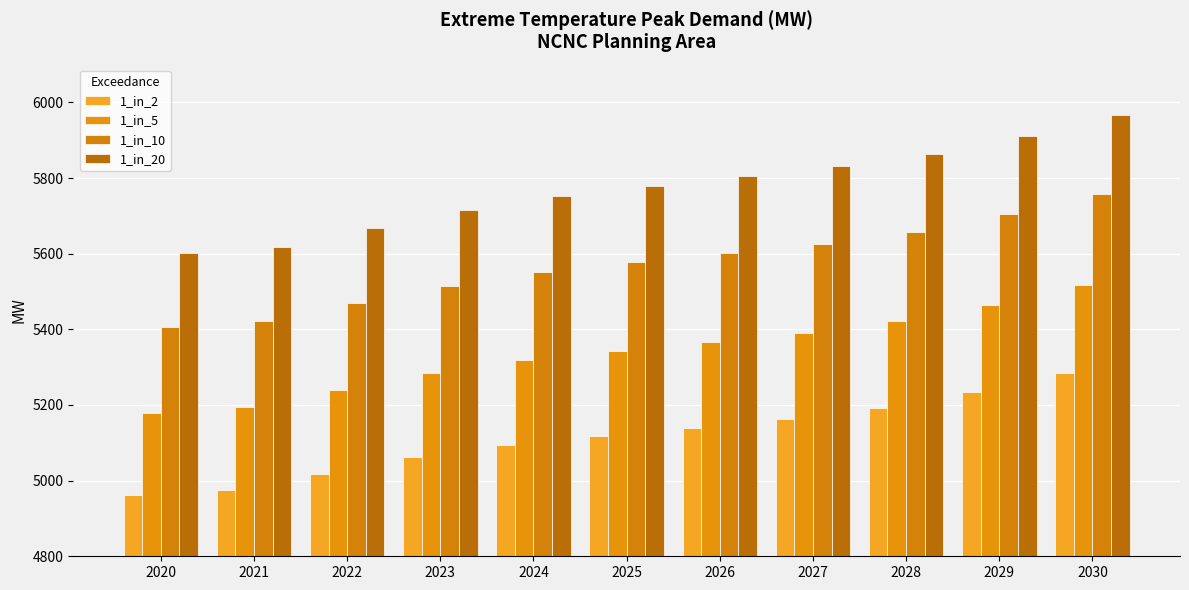

How many bars are there in each group?

4